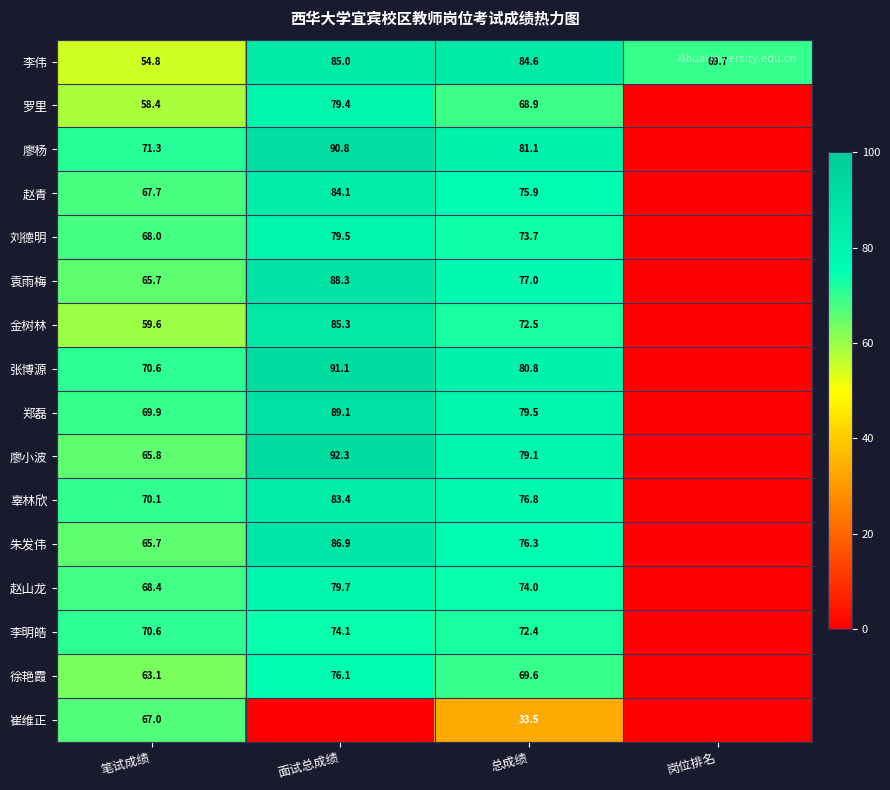

At which label does 李伟 reach its minimum?

笔试成绩